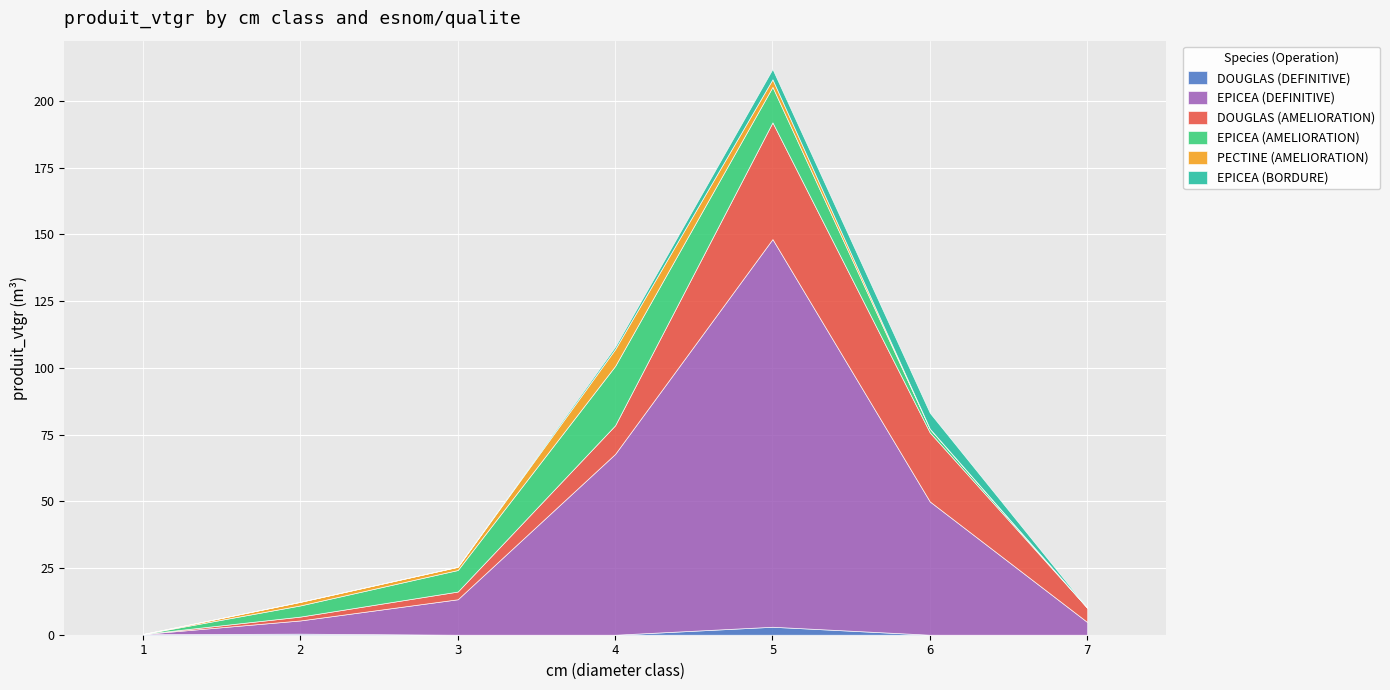

The value of DOUGLAS (DEFINITIVE) at 6 is 0.0. True or false?

True